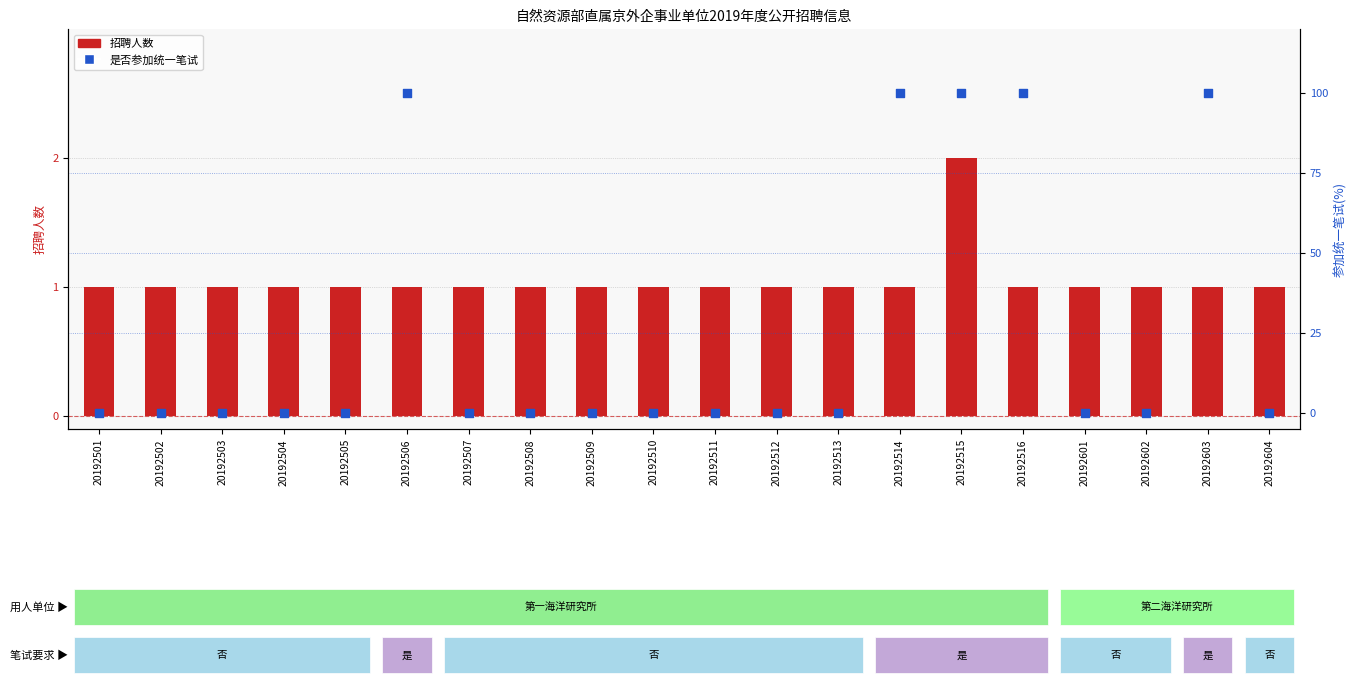

At which category is the sum across all series the highest?

20192515